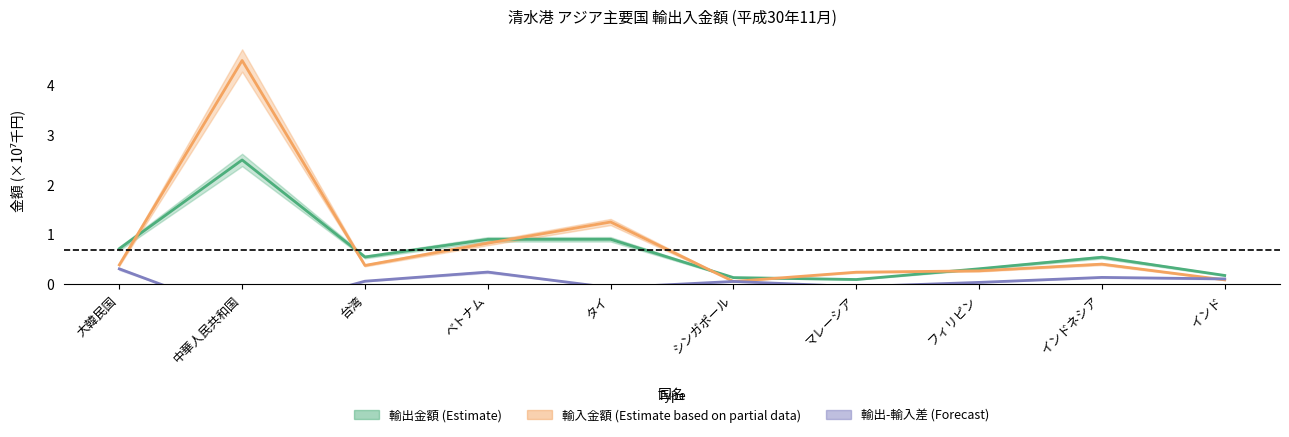

Reading right to left, what are all the values shown in this chart?

輸出金額 (Estimate): 0.2	0.5	0.3	0.1	0.1	0.9	0.9	0.5	2.5	0.7
輸入金額 (Estimate based on partial data): 0.1	0.4	0.3	0.2	0.1	1.2	0.8	0.4	4.5	0.4
輸出-輸入差 (Forecast): 0.1	0.1	0.0	-0.1	0.1	-0.1	0.2	0.1	-0.6	0.3